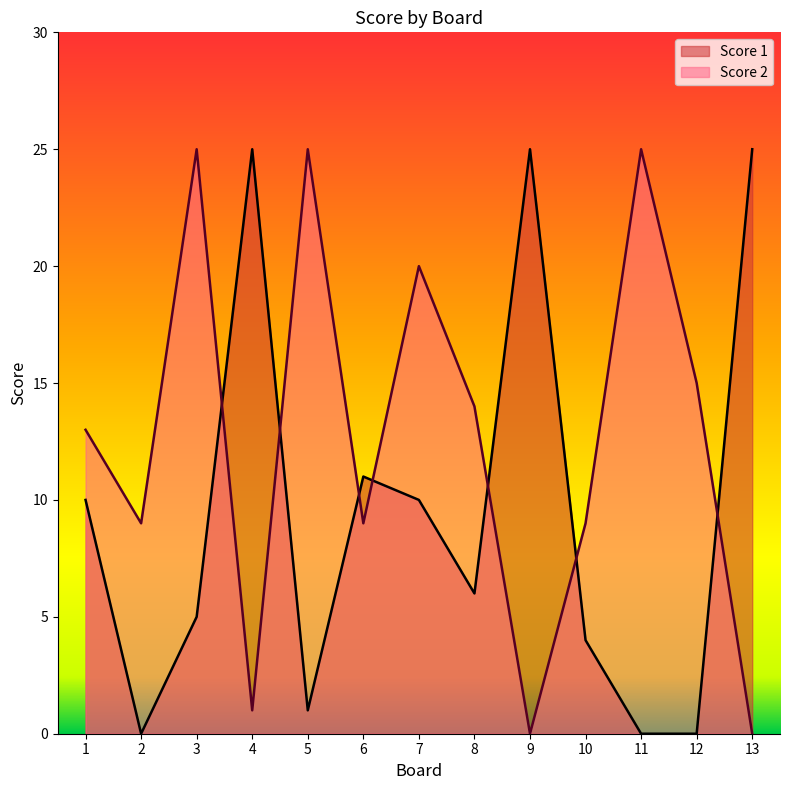

What is the difference between the highest and lowest values at 2?

9